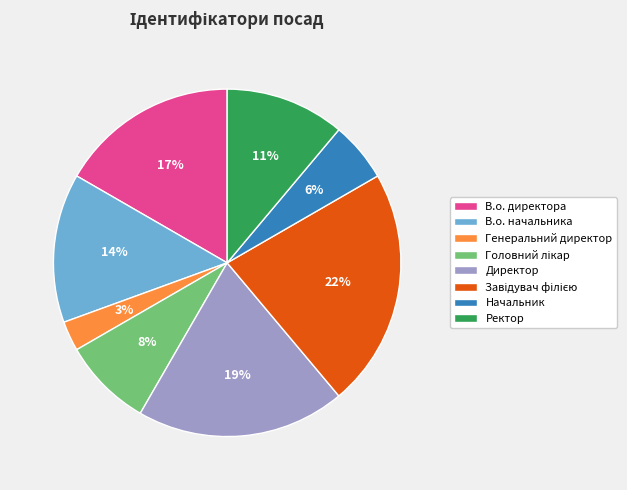

How many segments does this pie chart have?

8